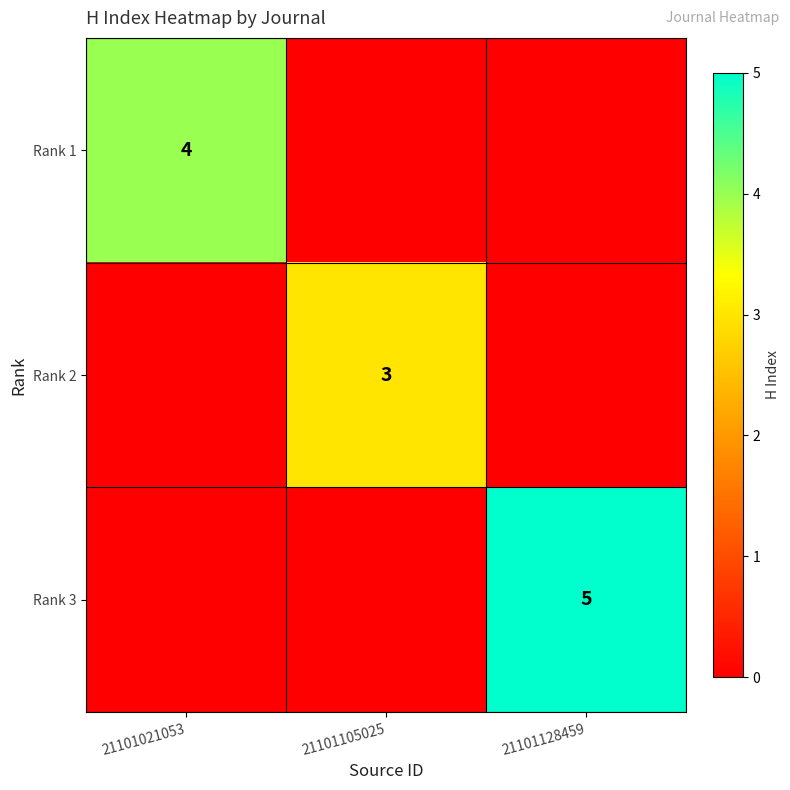

The value of Rank 2 at 21101105025 is 3. True or false?

True